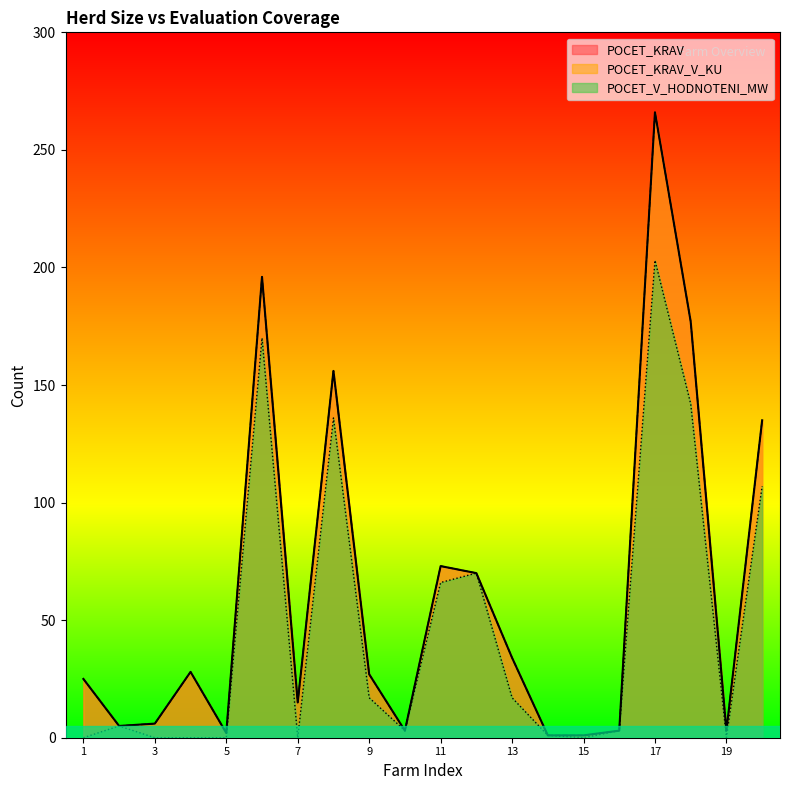

Reading left to right, what are all the values shown in this chart?

POCET_KRAV: 25	5	6	28	2	196	15	156	27	3	73	70	34	1	1	3	266	177	3	135
POCET_KRAV_V_KU: 25	5	6	28	2	196	15	156	27	3	73	70	34	1	1	3	266	177	3	135
POCET_V_HODNOTENI_MW: 0	5	0	0	0	170	0	136	17	3	66	70	17	1	0	3	203	142	0	107